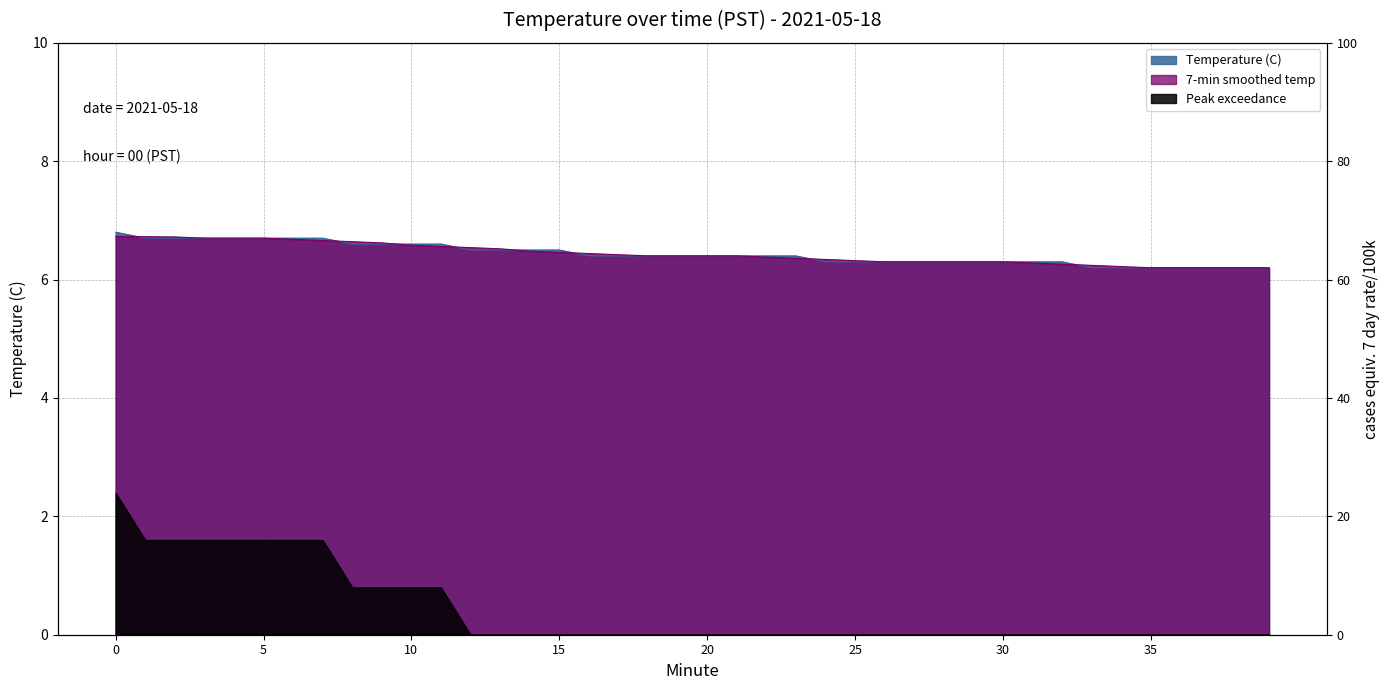

What is the approximate value at 26?

6.3